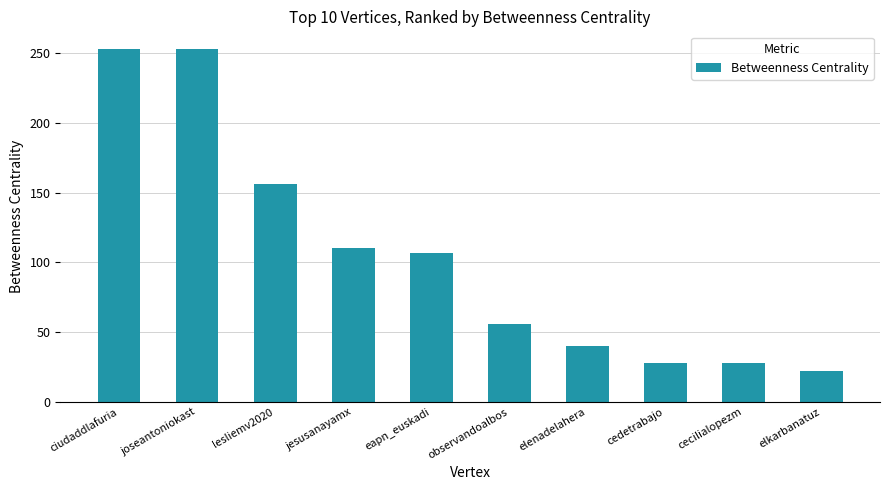

Between lesliemv2020 and jesusanayamx, which is larger?

lesliemv2020